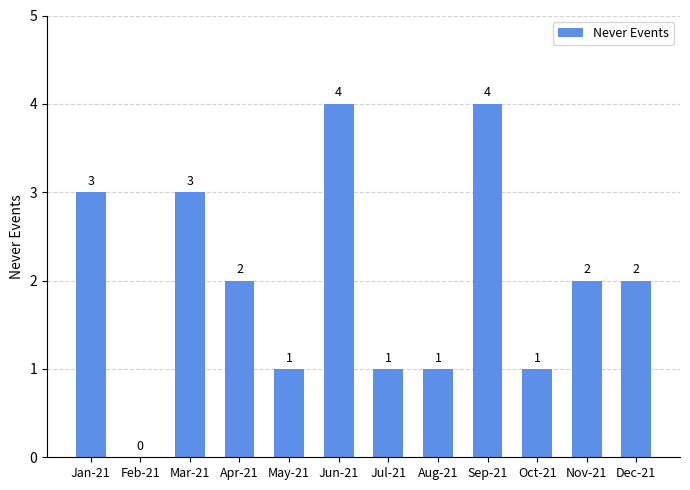

What is the sum of the values at Nov-21 and Dec-21?

4